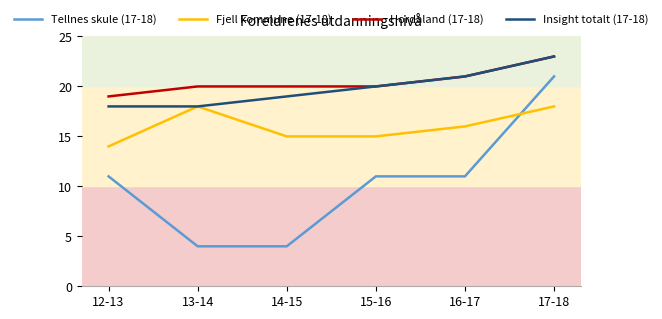

Which label corresponds to the largest value in the chart?

17-18